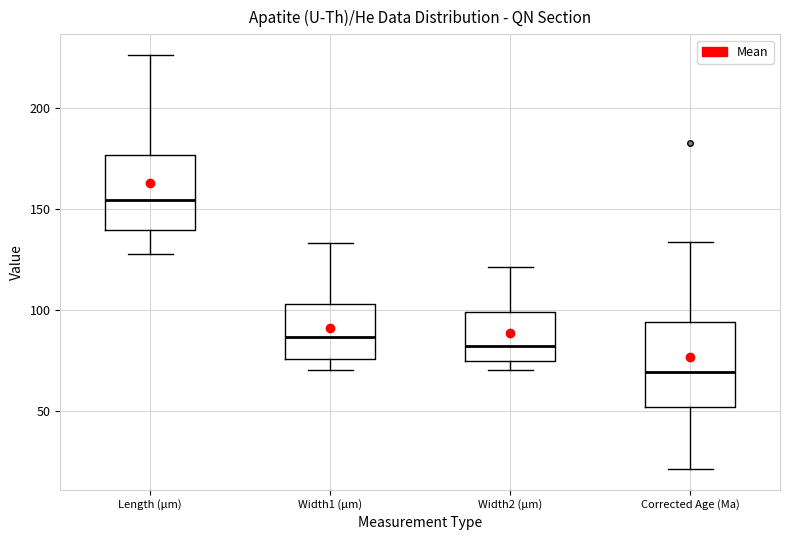

Reading left to right, transcribe this box plot: for each box, give where its median line is, the range the box spans, and where its two whiskers end, as read against the y-axis. The values are not printed on the chart, so give them approximately, as read against the axis.

Length (μm): median 155, box 140 to 175, whiskers 130 to 225
Width1 (μm): median 85, box 75 to 105, whiskers 70 to 135
Width2 (μm): median 80, box 75 to 100, whiskers 70 to 120
Corrected Age (Ma): median 70, box 50 to 95, whiskers 20 to 135